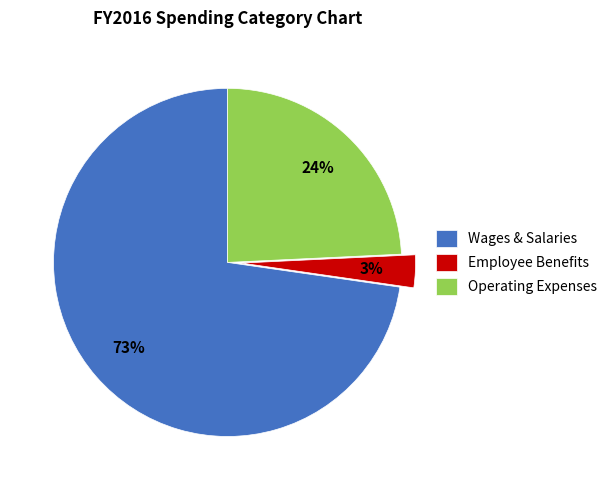

How many slices are in this pie chart?

3